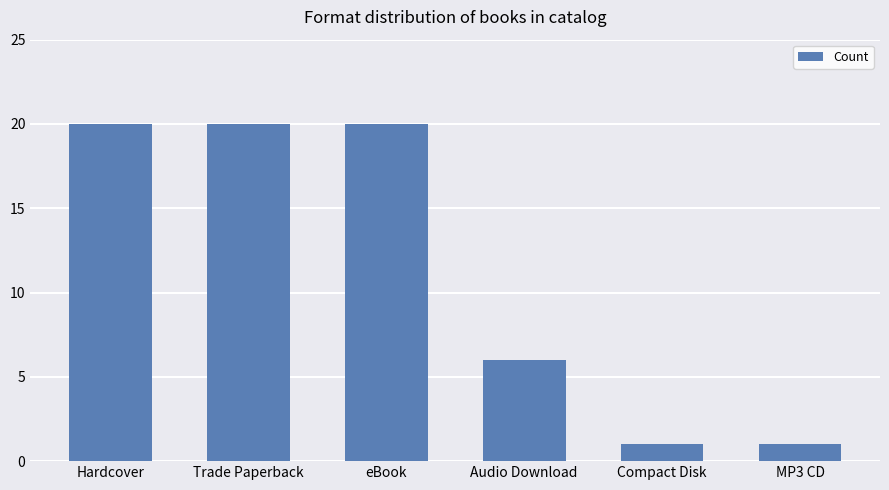

Does the chart contain any negative values?

No